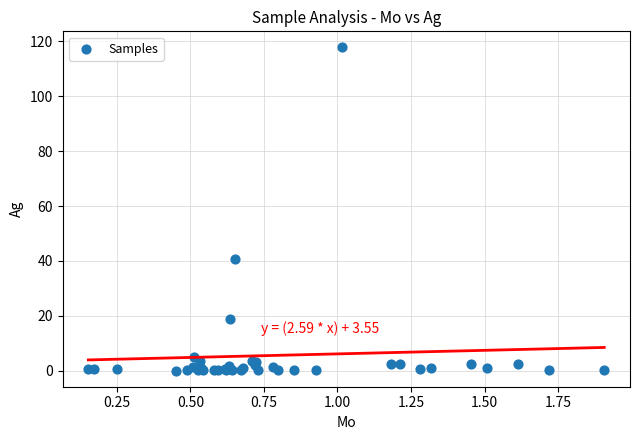

What Y value in the scatter plot is closest to 58?

40.5